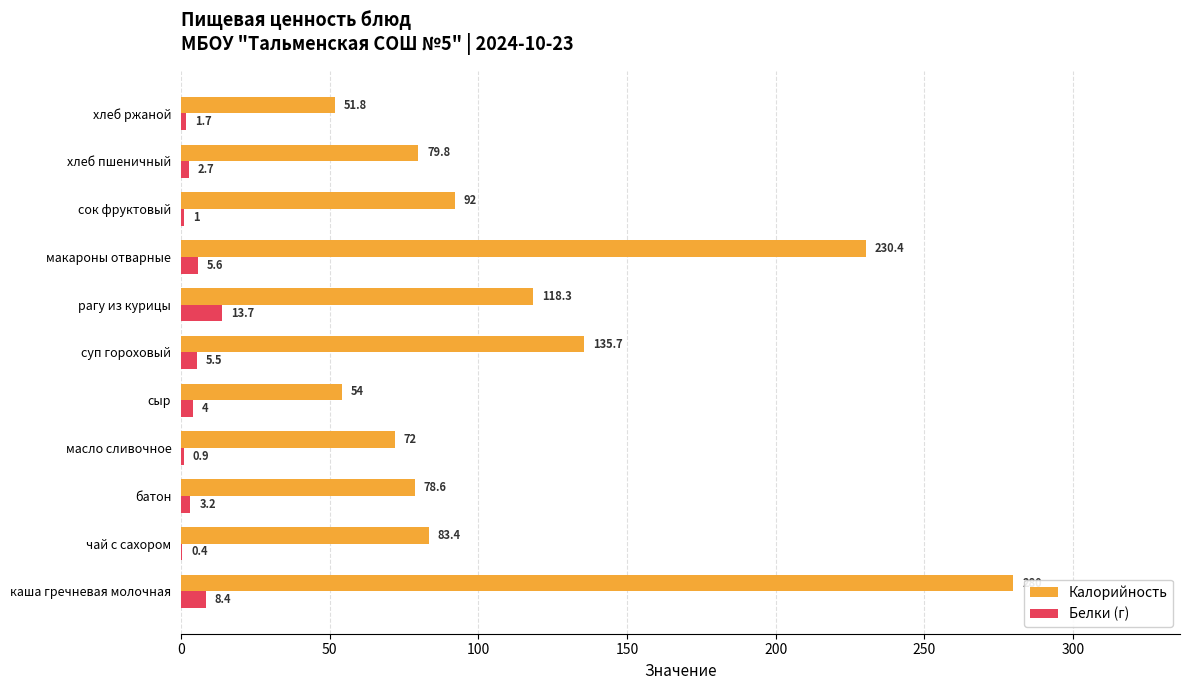

Which series has the largest total across all categories?

Калорийность